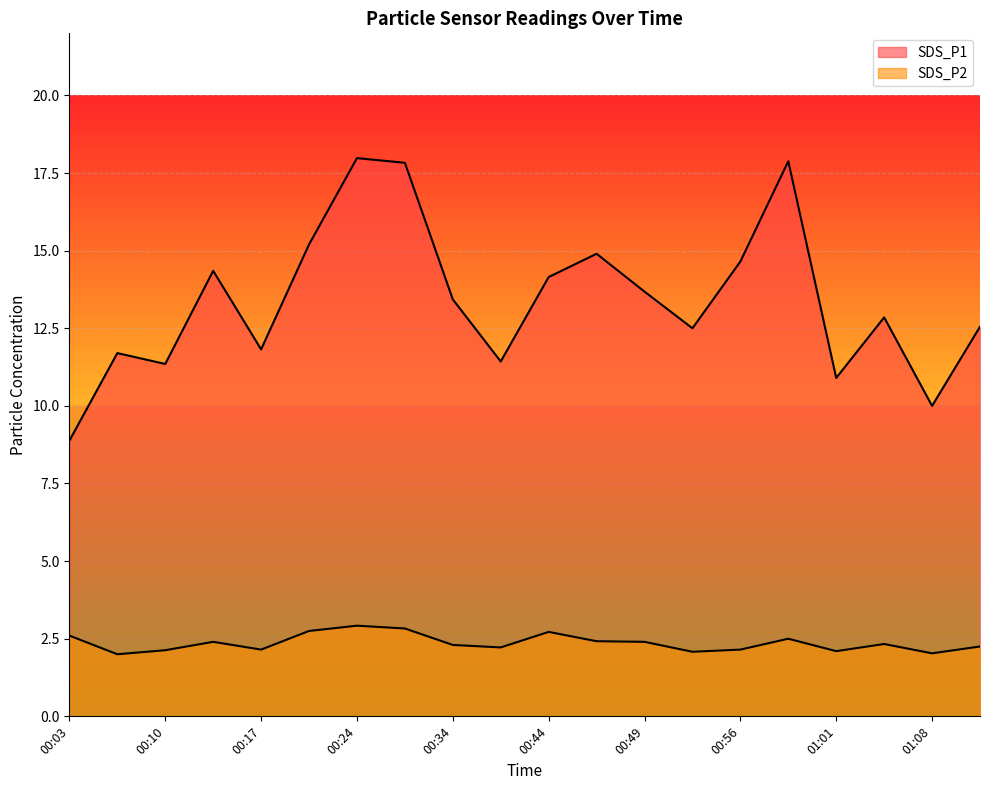

Which category has the highest value across all series?

00:24